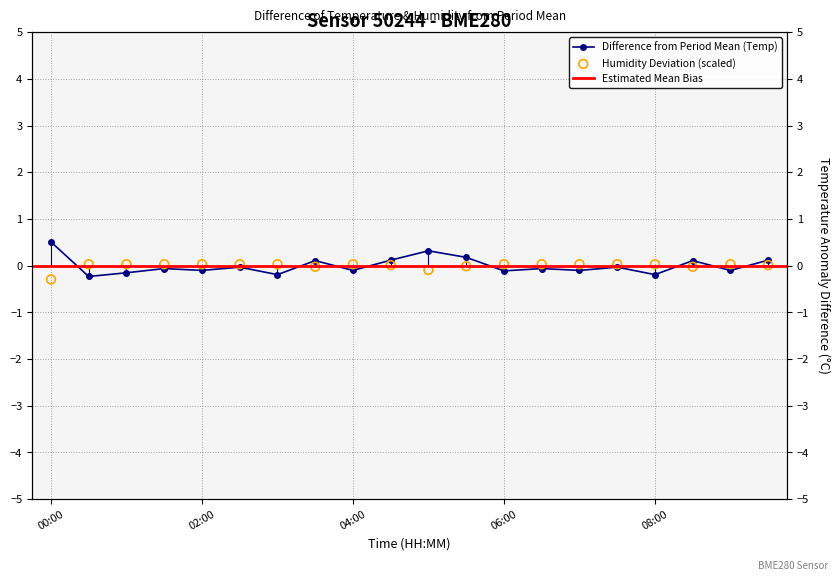

Which series has the widest spread of Y values?

temperature